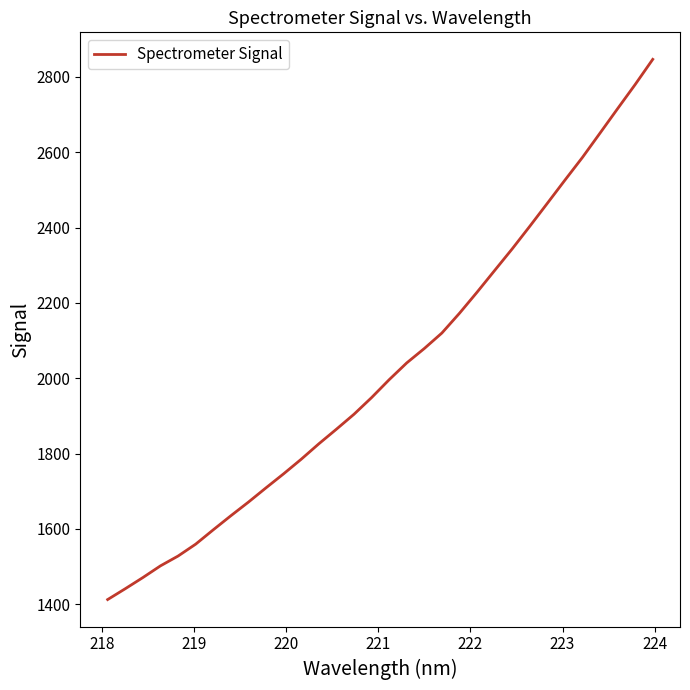

What is the maximum value shown in the chart?

2846.5